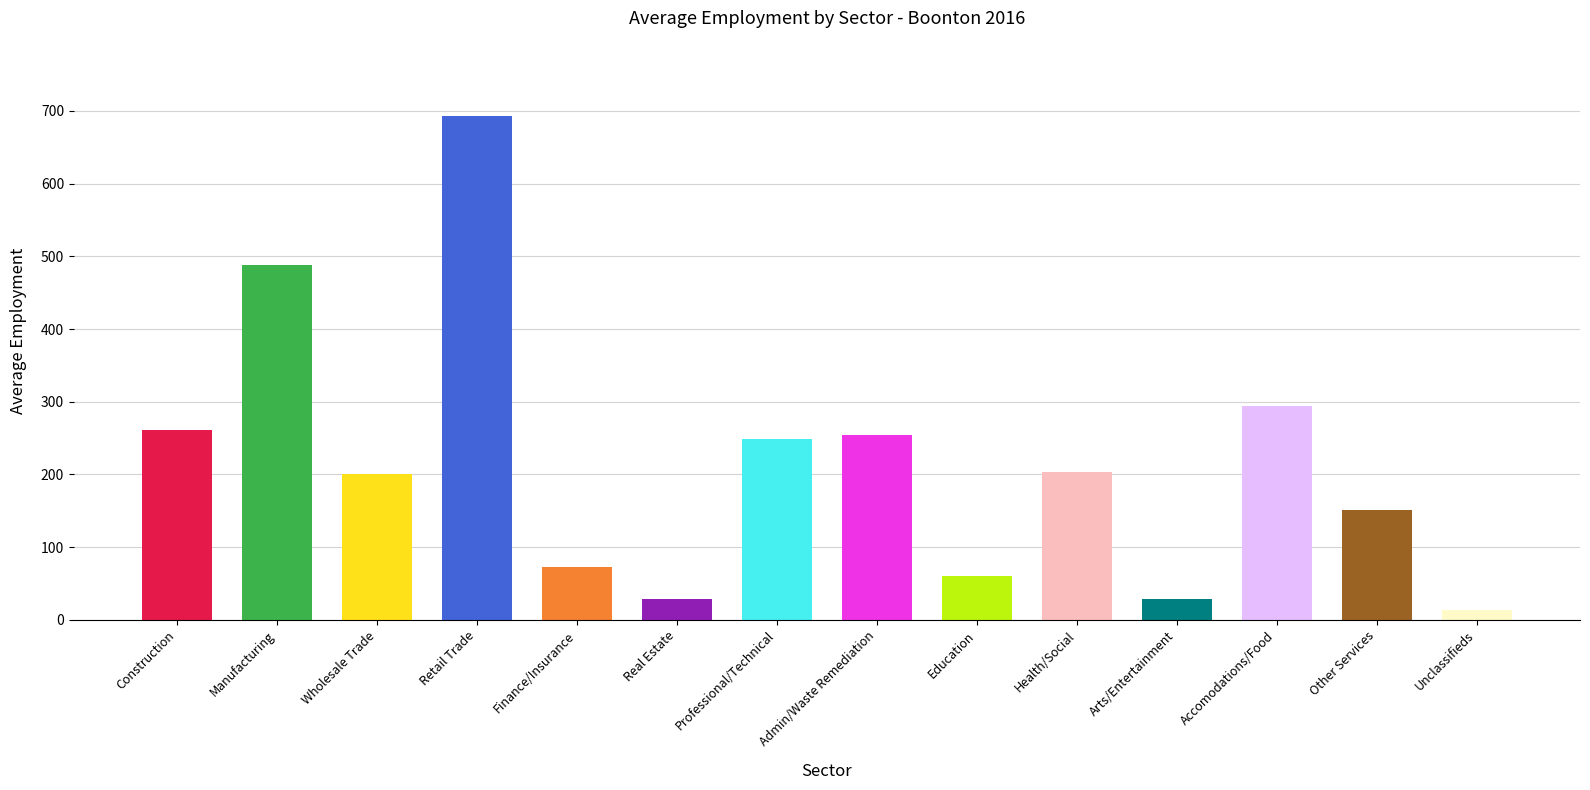

What is the difference between the maximum and minimum values?

679.3